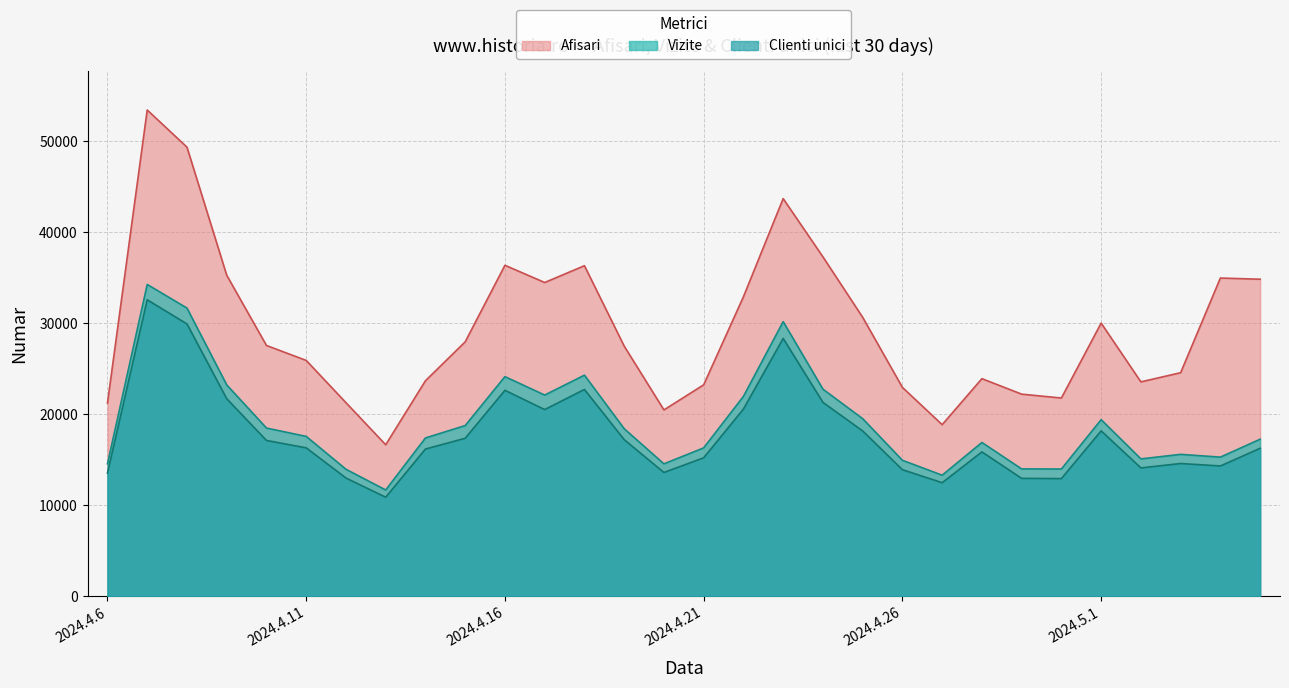

How many lines are shown in the chart?

3